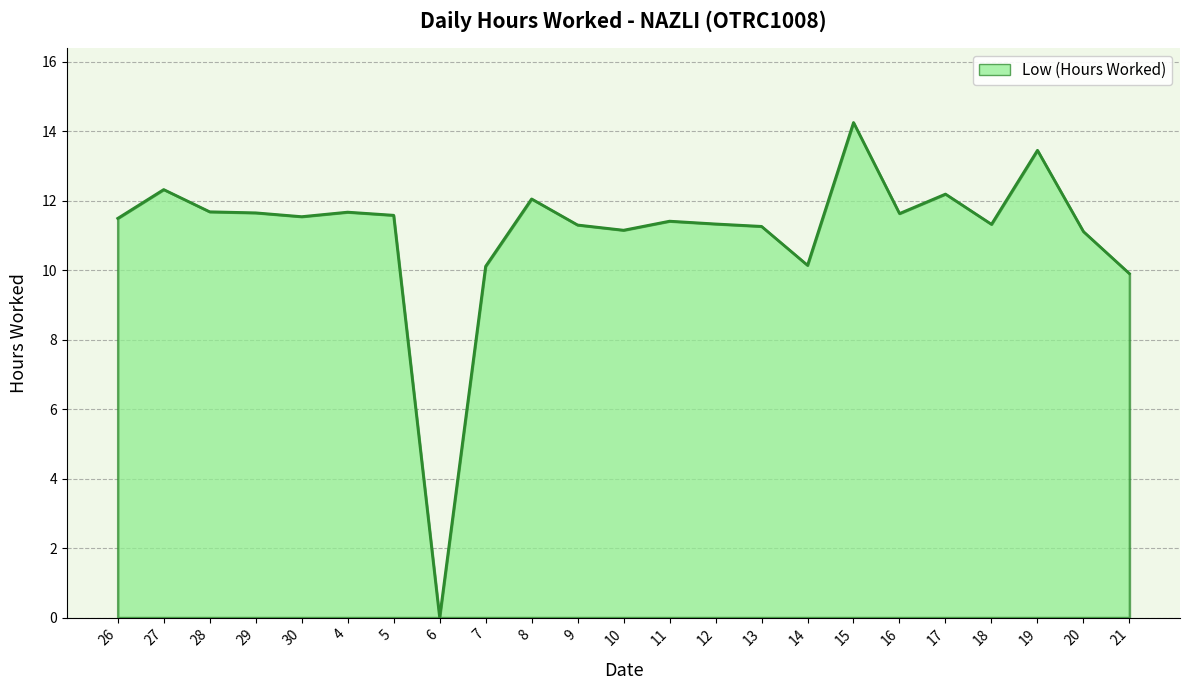

True or false: the data has more than 0 interior local peaks.

True